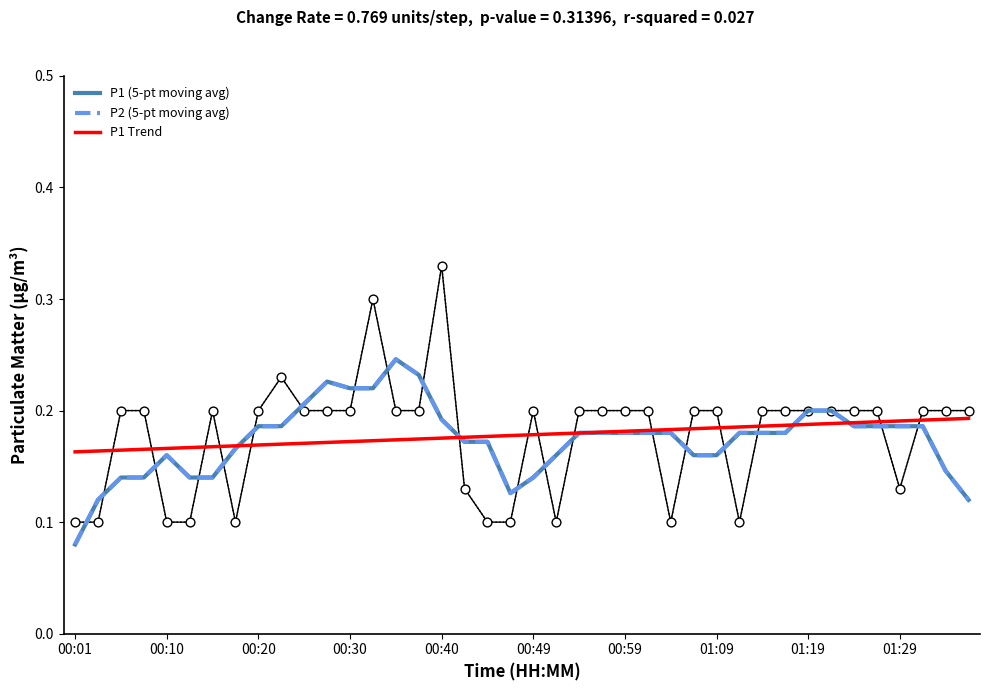

What is the total value across all series at 39?

0.4